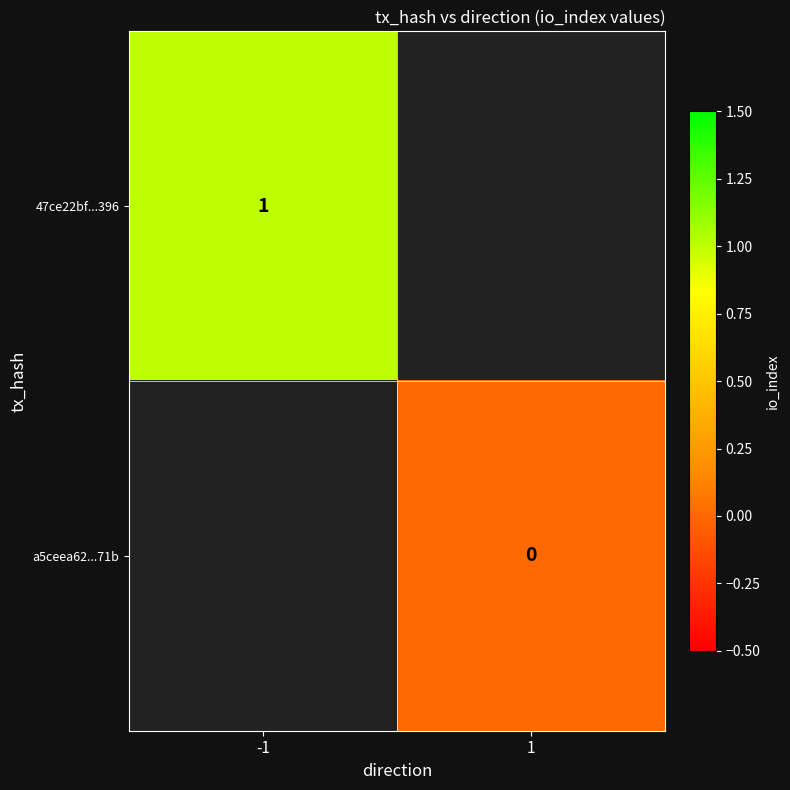

Is it true that 47ce22bf...396 equals 1 at -1?

True